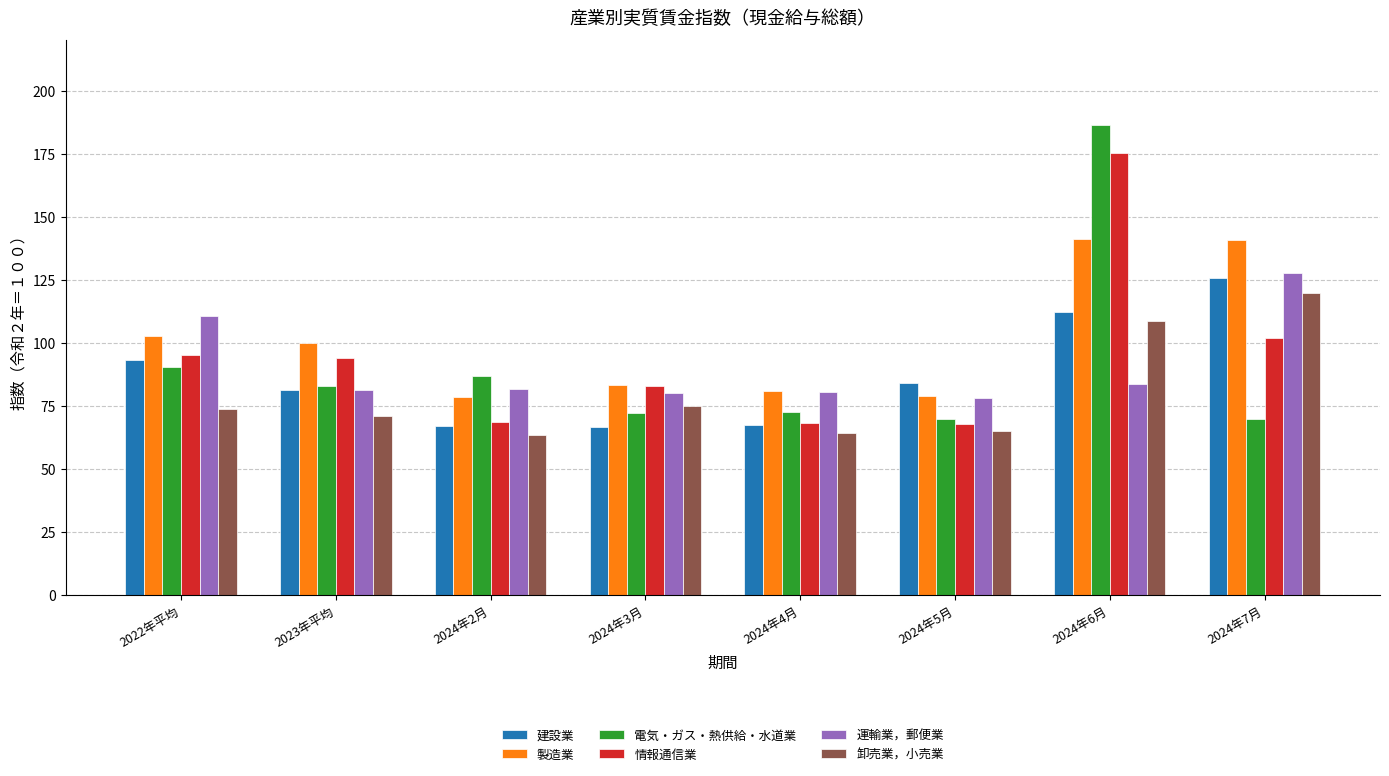

What is the label of the 1st bar from the right?

2024年7月